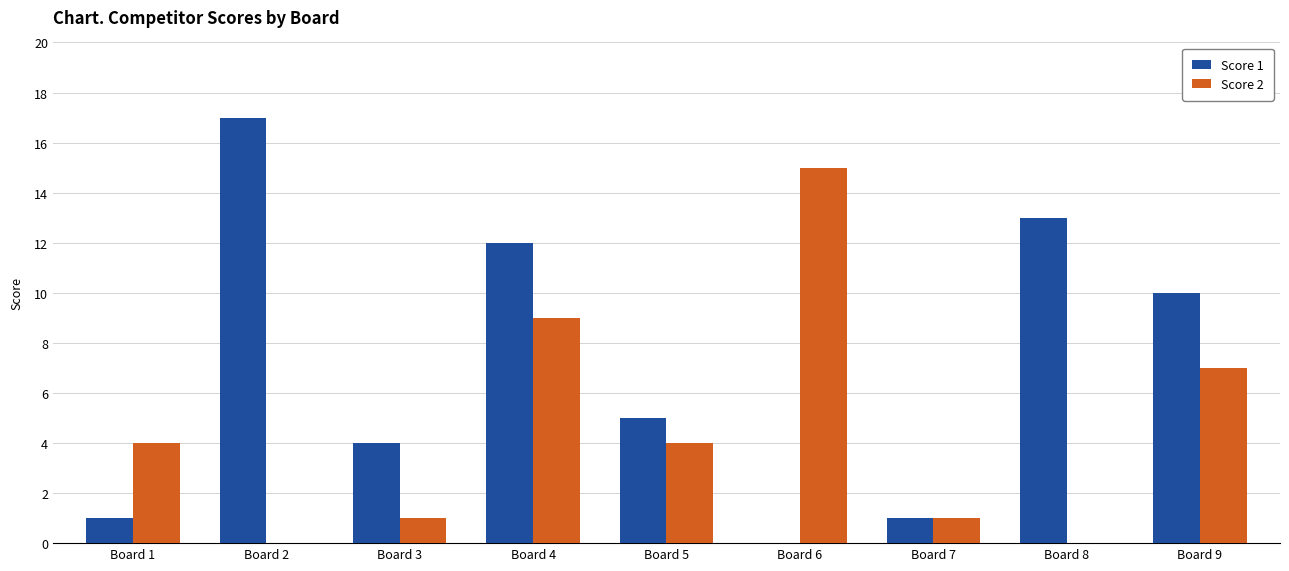

What is the greatest value displayed?

17